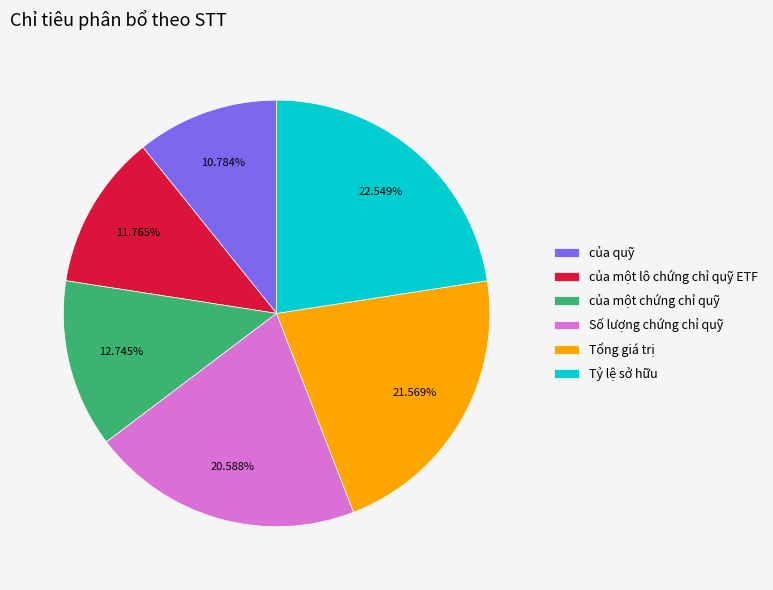

To the nearest percent, what is the combined percentage of Tỷ lệ sở hữu and của một lô chứng chỉ quỹ ETF?

34%